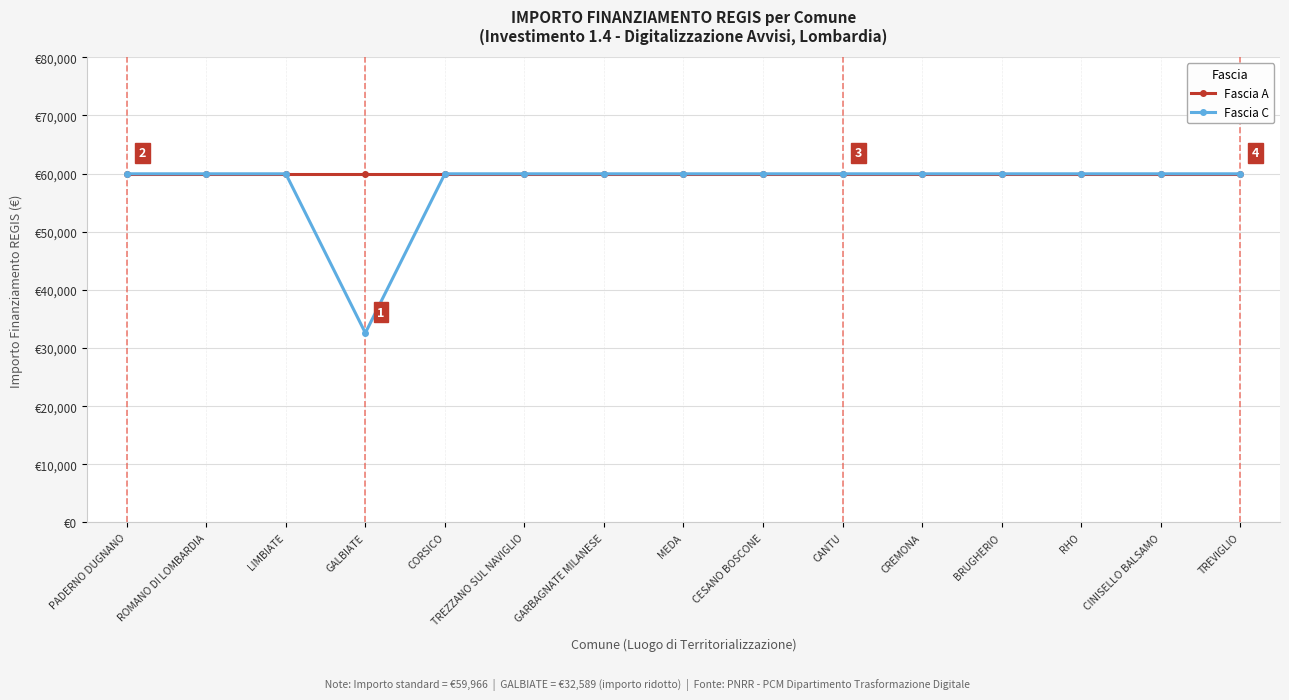

Which has a higher value, GARBAGNATE MILANESE or CESANO BOSCONE?

GARBAGNATE MILANESE